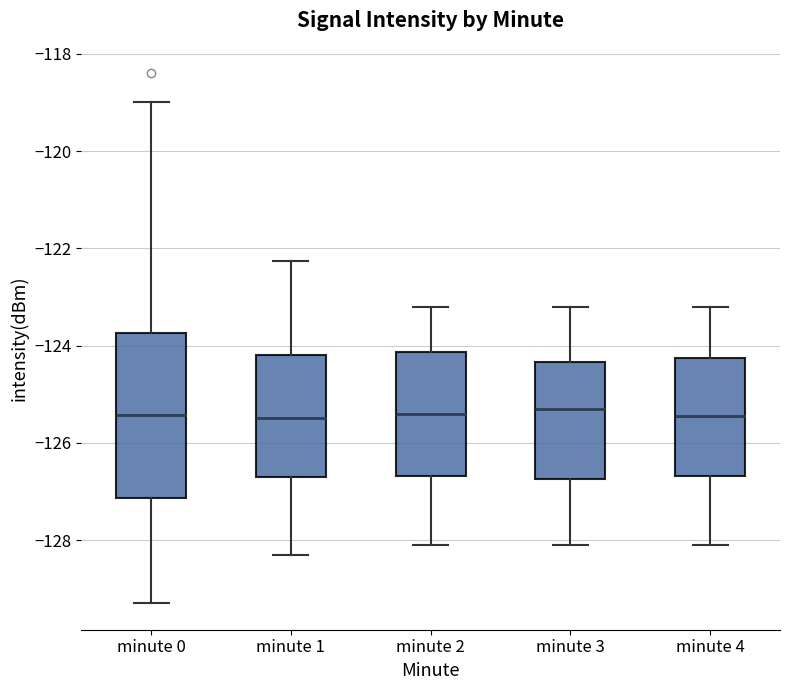

Which box is the tallest, from its lower edge to its upper edge?

minute 0